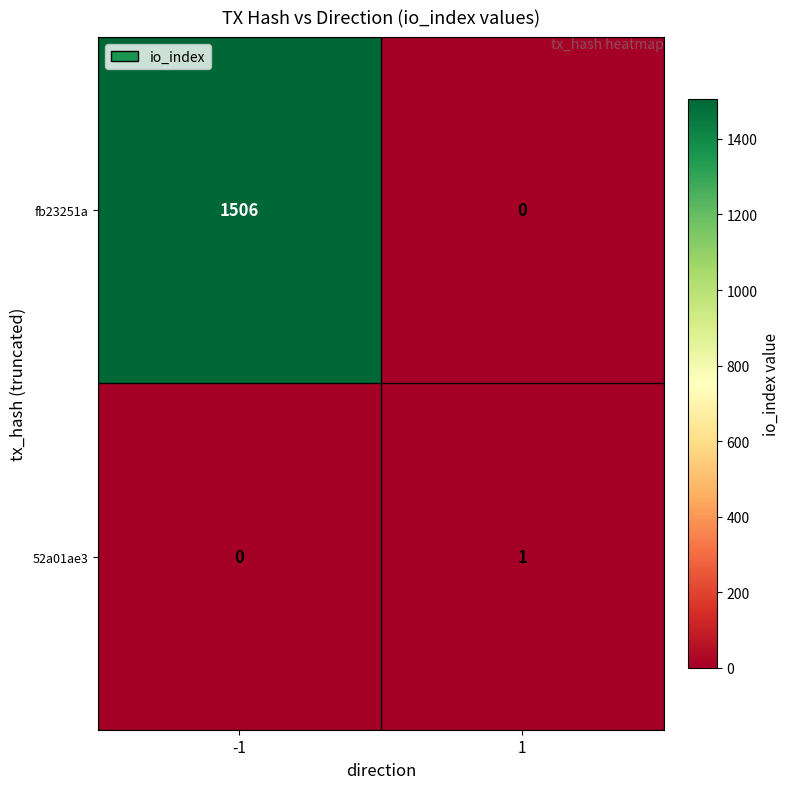

How many data points in 52a01ae3 are less than 1?

1